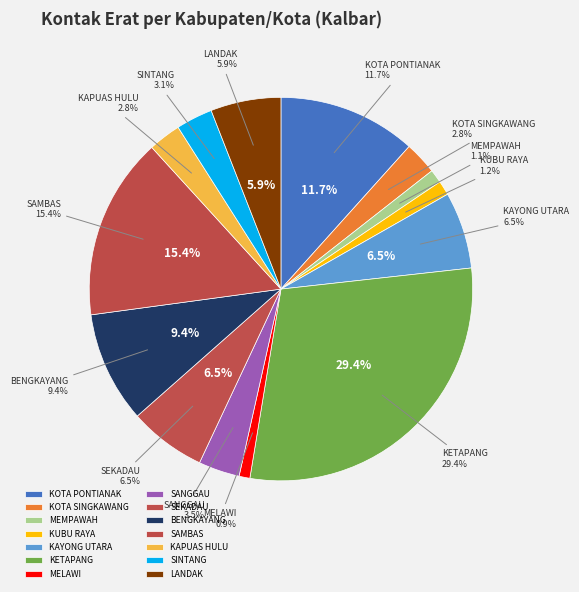

Is KETAPANG the majority of the pie?

No